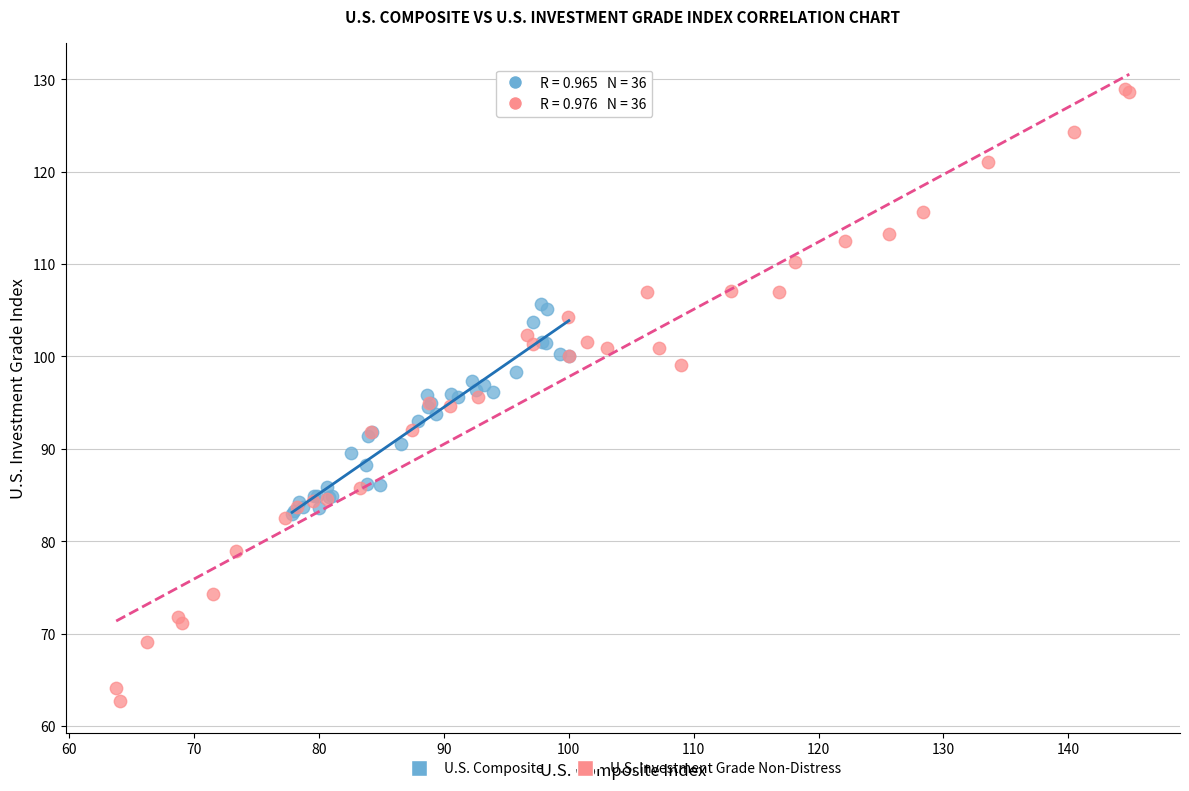

Which series contains the highest Y value?

U.S. Investment Grade Non-Distress